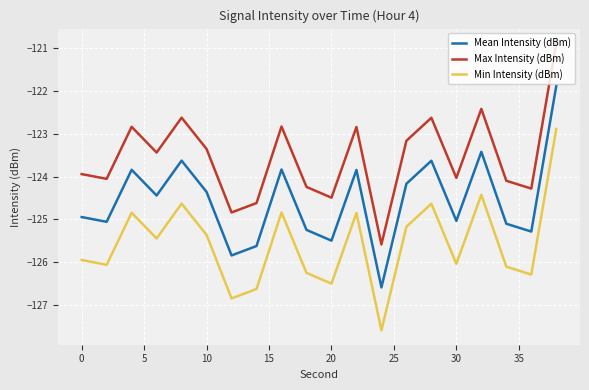

What is the greatest value displayed?

-120.9